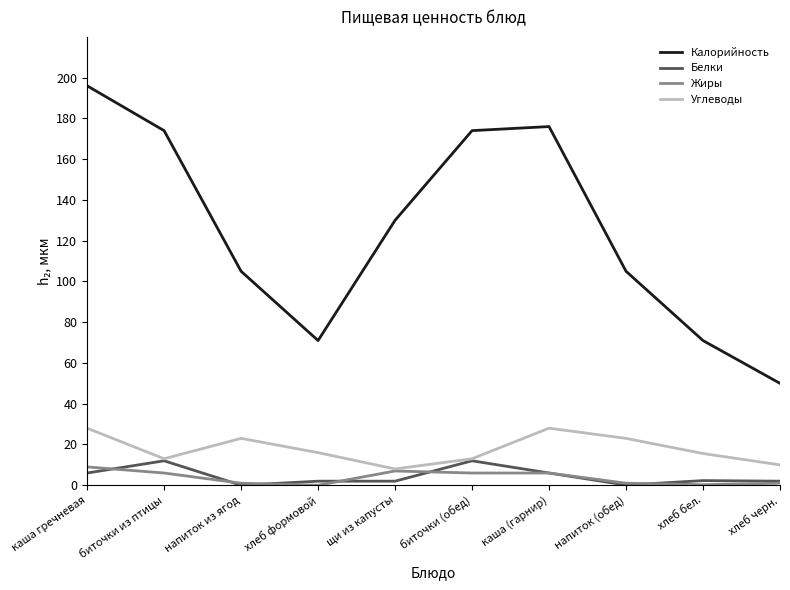

The Калорийность series shows 48.8 at напиток (обед). True or false?

False